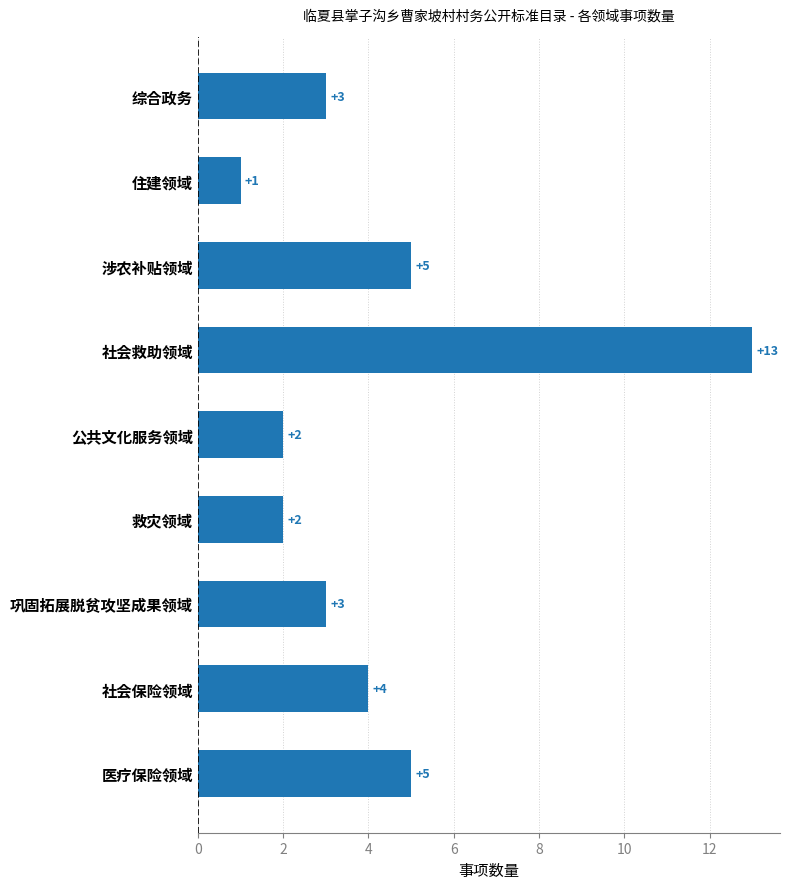

Is it true that the value at 社会保险领域 is 6?

False